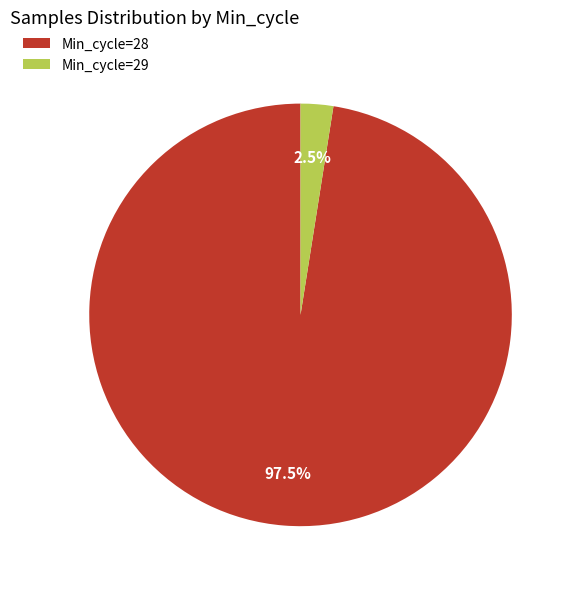

How many segments does this pie chart have?

2